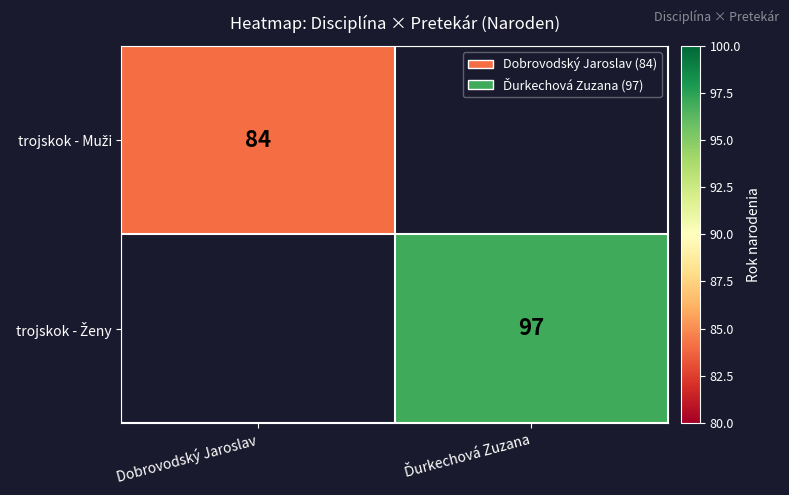

True or false: trojskok - Ženy has a value of 97.0 at Ďurkechová Zuzana.

True